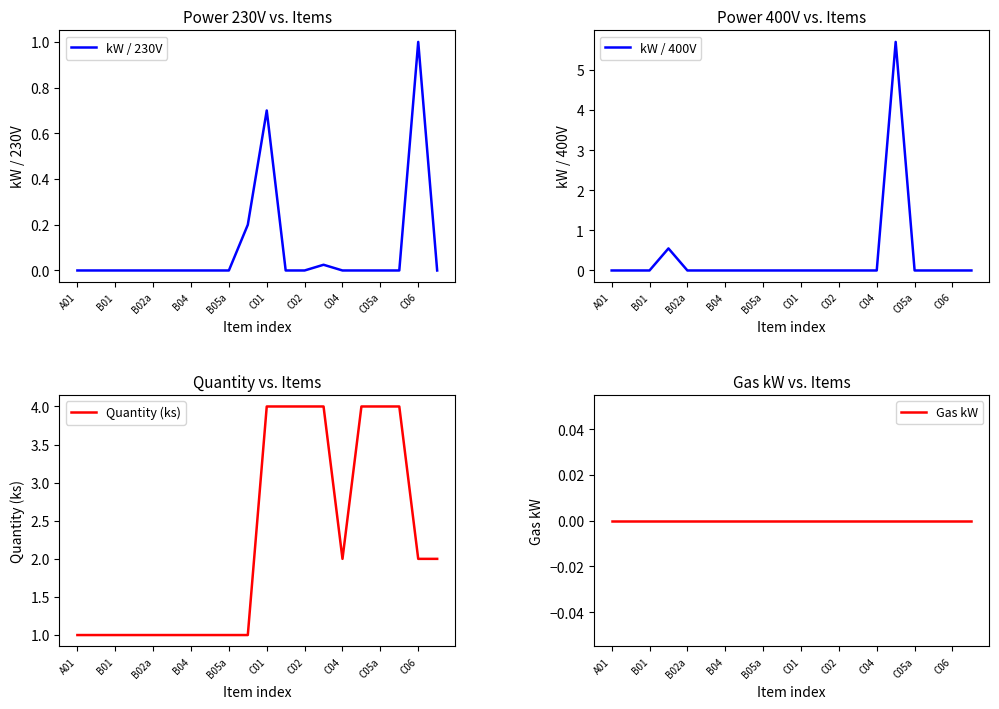

Which series has the largest range (max minus min)?

kW / 400V